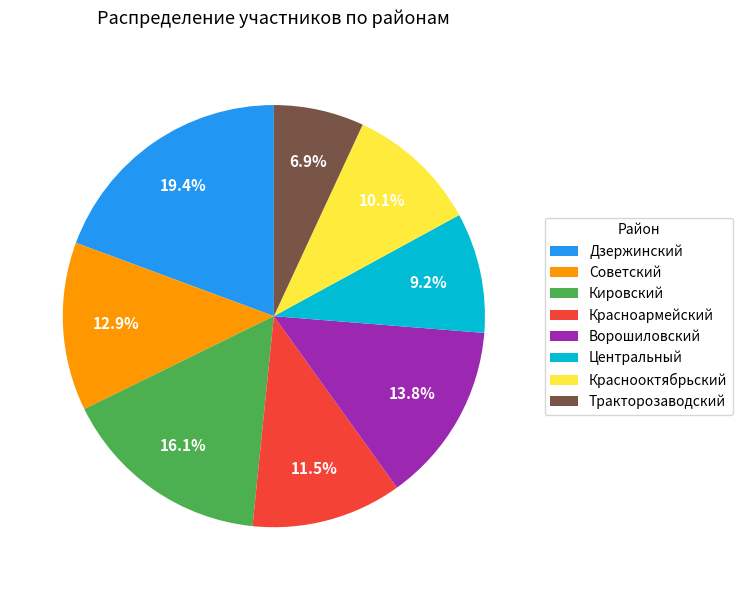

Approximately how many times larger is the value at Краснооктябрьский compared to Кировский?

0.6